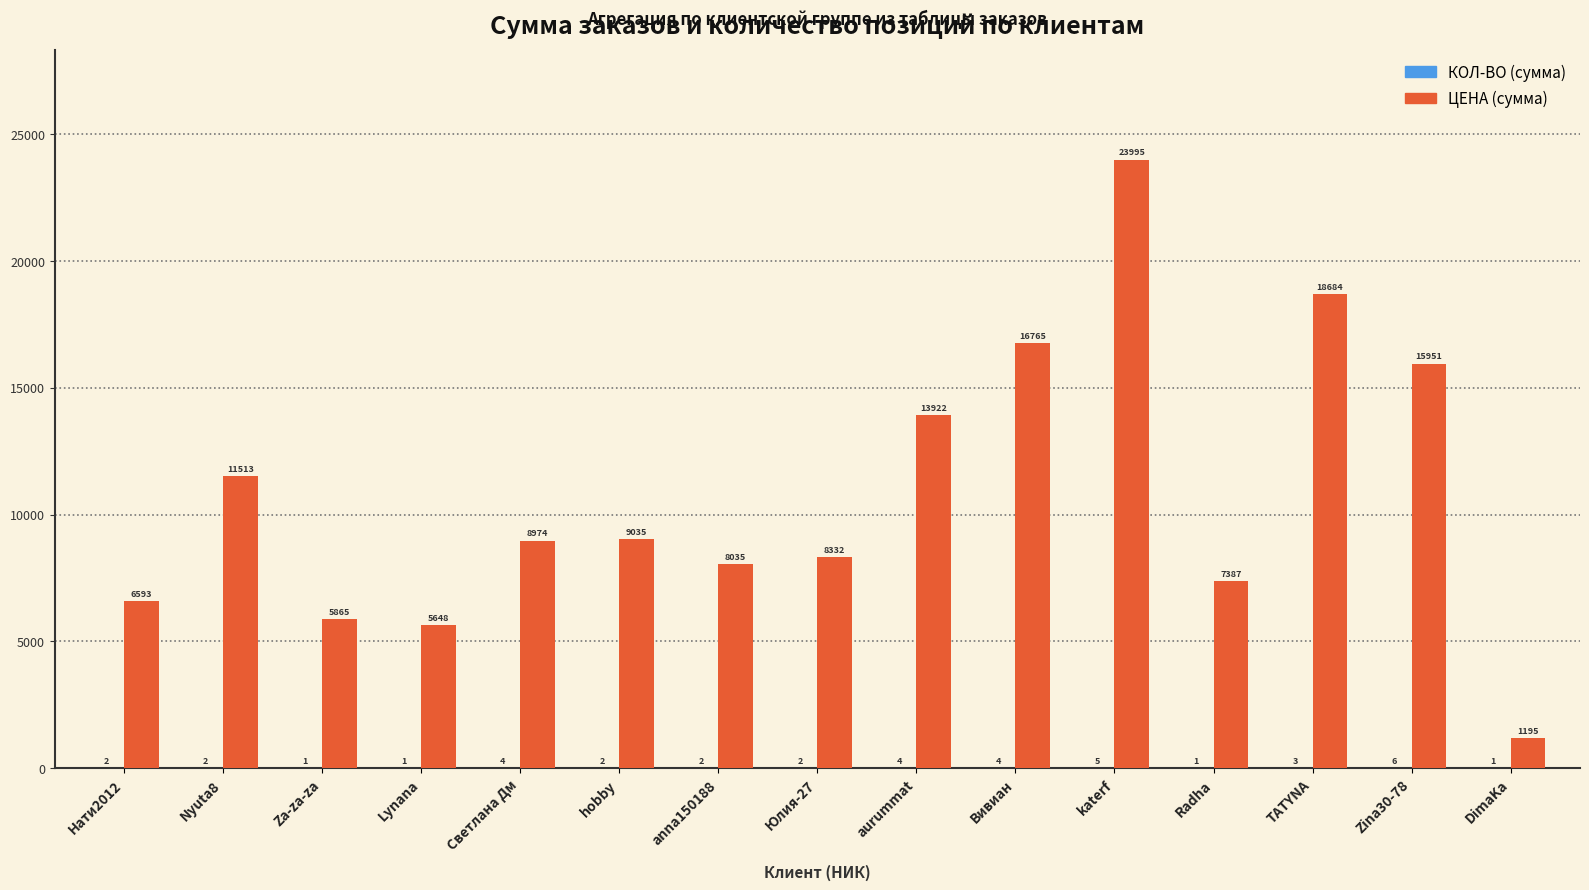

The value of ЦЕНА (сумма) at Вивиан is 5600. True or false?

False